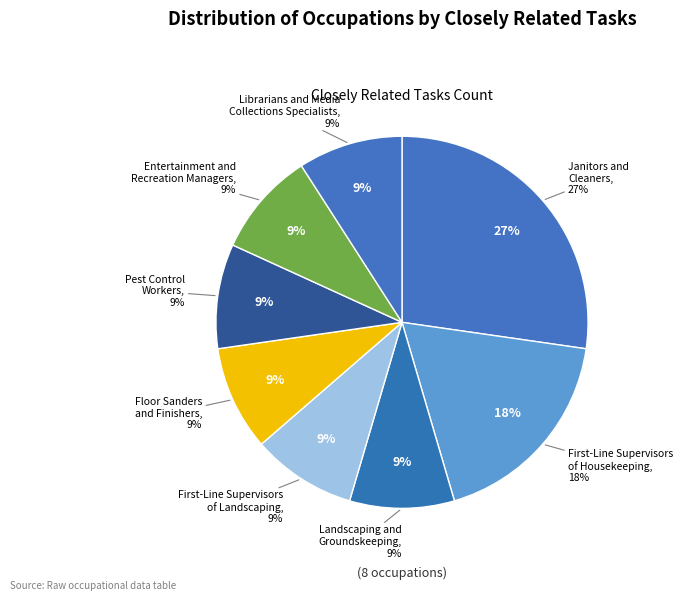

How many segments does this pie chart have?

8